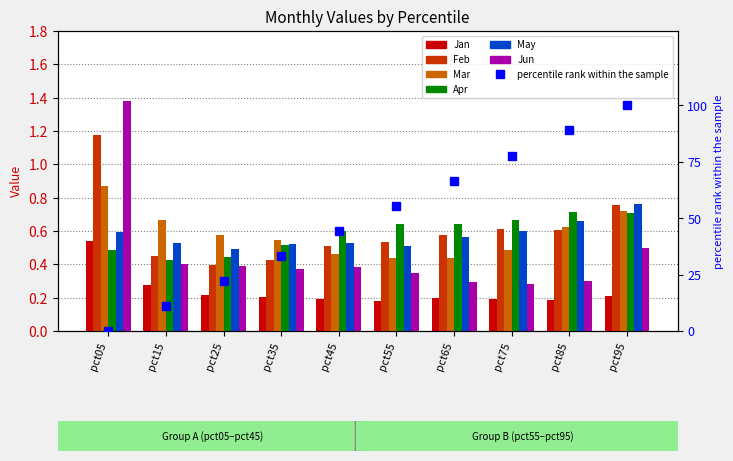

Rank the series by their maximum value, from lowest to highest.

Jan, Apr, May, Mar, Feb, Jun